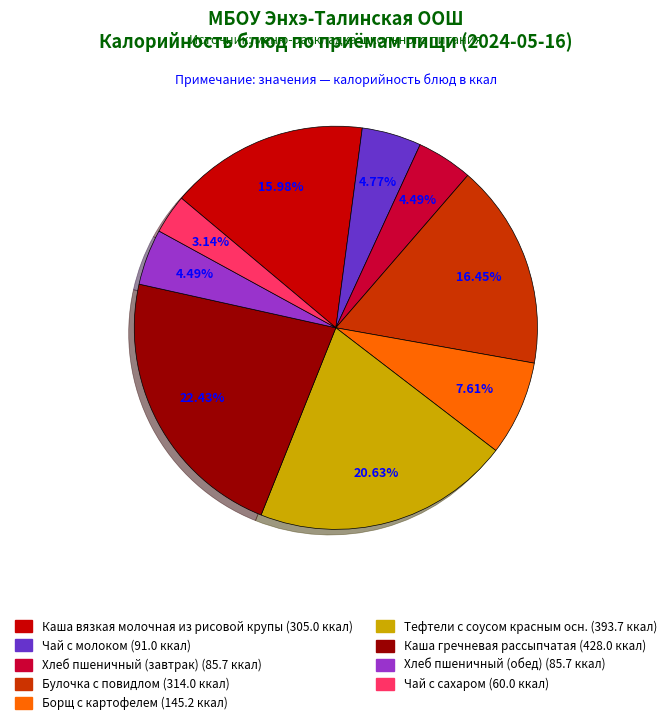

The Тефтели с соусом красным осн. slice represents 32% of the pie. True or false?

False